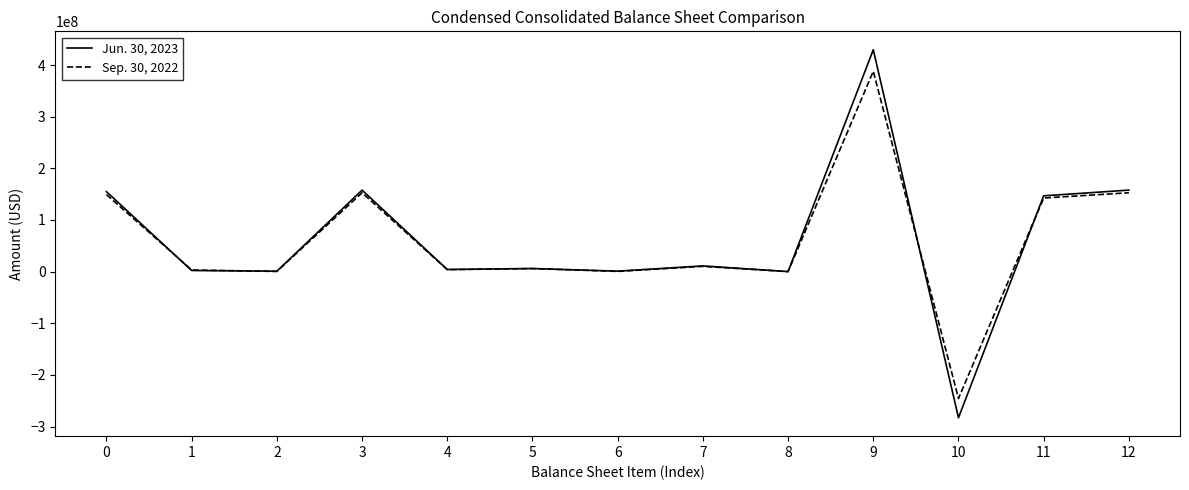

True or false: Sep. 30, 2022 has a value of 38192066 at 12.

False